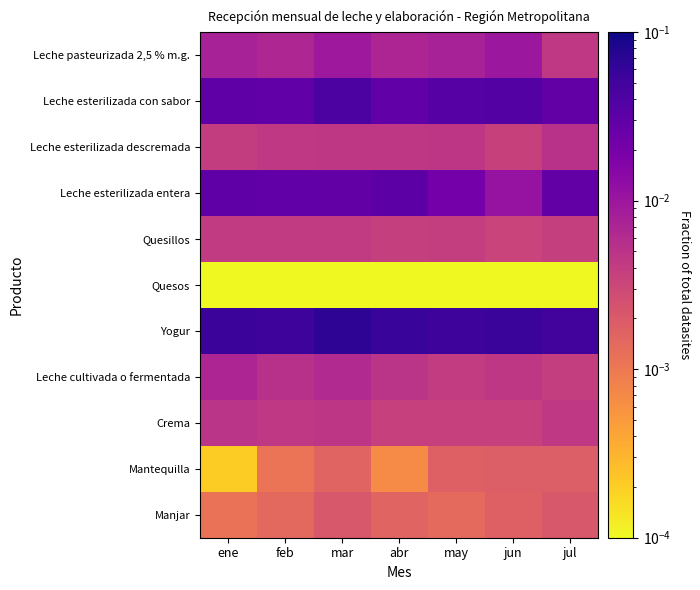

Between abr and may, which series saw the biggest shift?

Leche esterilizada entera